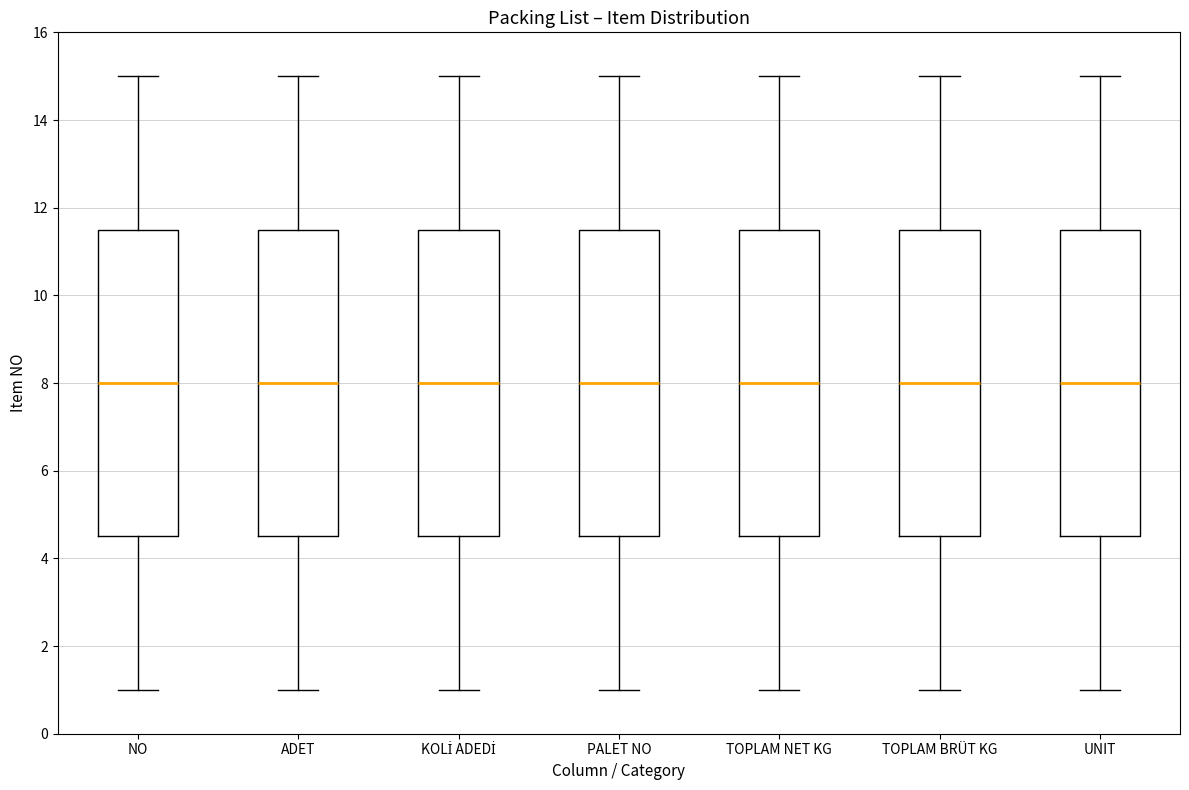

Reading left to right, read every box against the y-axis: the position of its median line, the range the box covers, and the ends of its whiskers. The values are not printed on the chart, so give them approximately, as read against the axis.

NO: median 8.0, box 4.6 to 11.6, whiskers 1.0 to 15.0
ADET: median 8.0, box 4.6 to 11.6, whiskers 1.0 to 15.0
KOLİ ADEDİ: median 8.0, box 4.6 to 11.6, whiskers 1.0 to 15.0
PALET NO: median 8.0, box 4.6 to 11.6, whiskers 1.0 to 15.0
TOPLAM NET KG: median 8.0, box 4.6 to 11.6, whiskers 1.0 to 15.0
TOPLAM BRÜT KG: median 8.0, box 4.6 to 11.6, whiskers 1.0 to 15.0
UNIT: median 8.0, box 4.6 to 11.6, whiskers 1.0 to 15.0